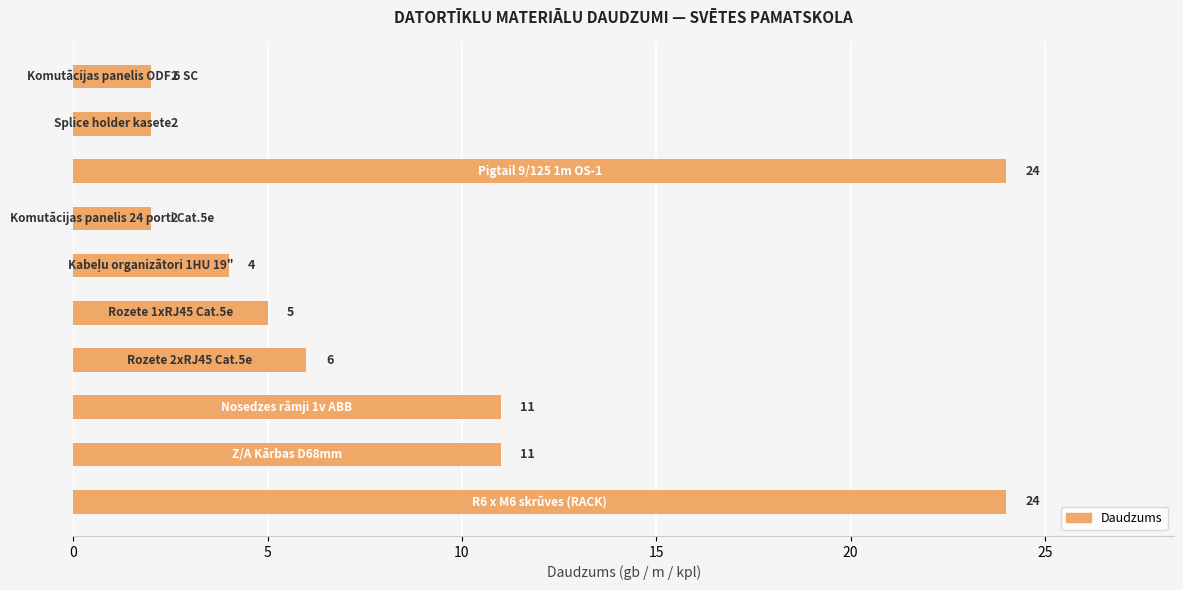

What is the sum of all values?

91